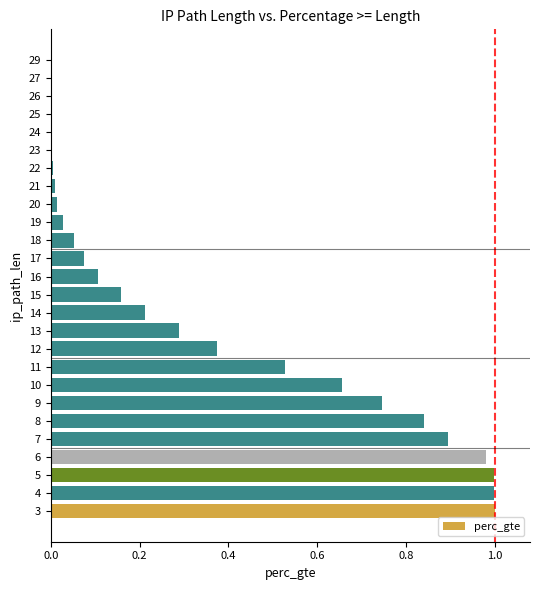

What is the sum of all values?

9.0